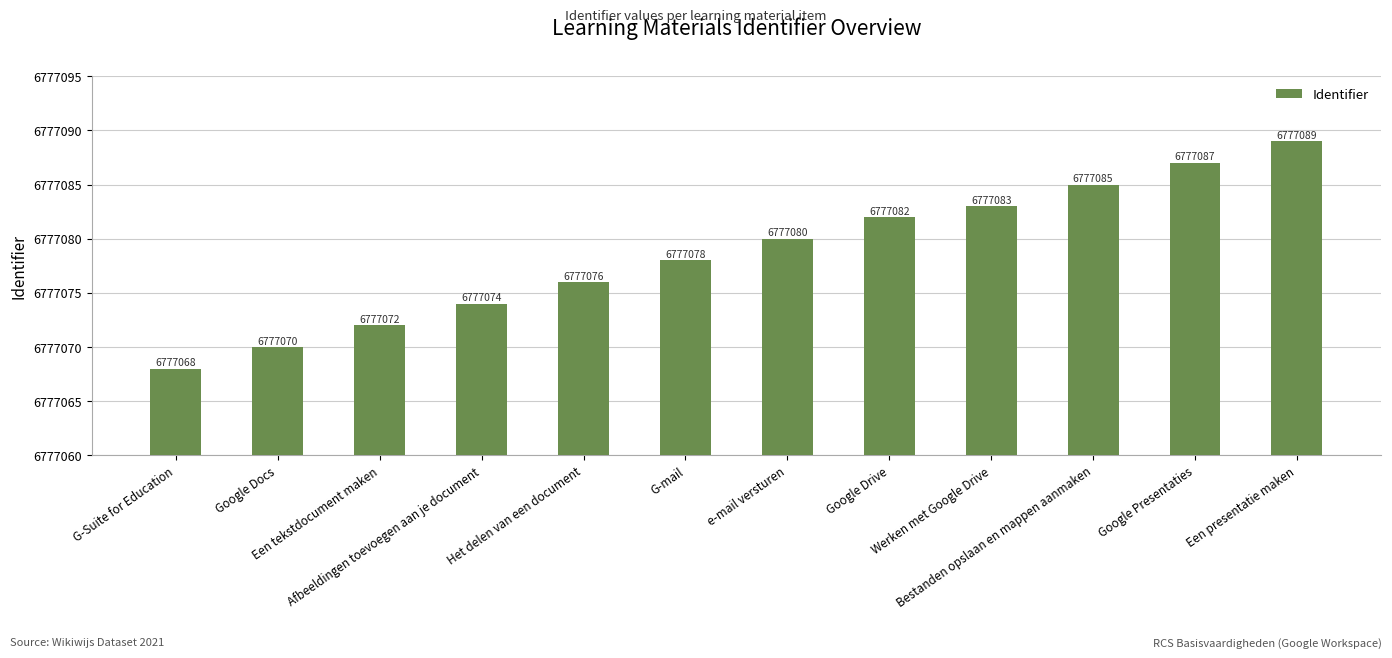

What is the difference between the maximum and minimum values?

21